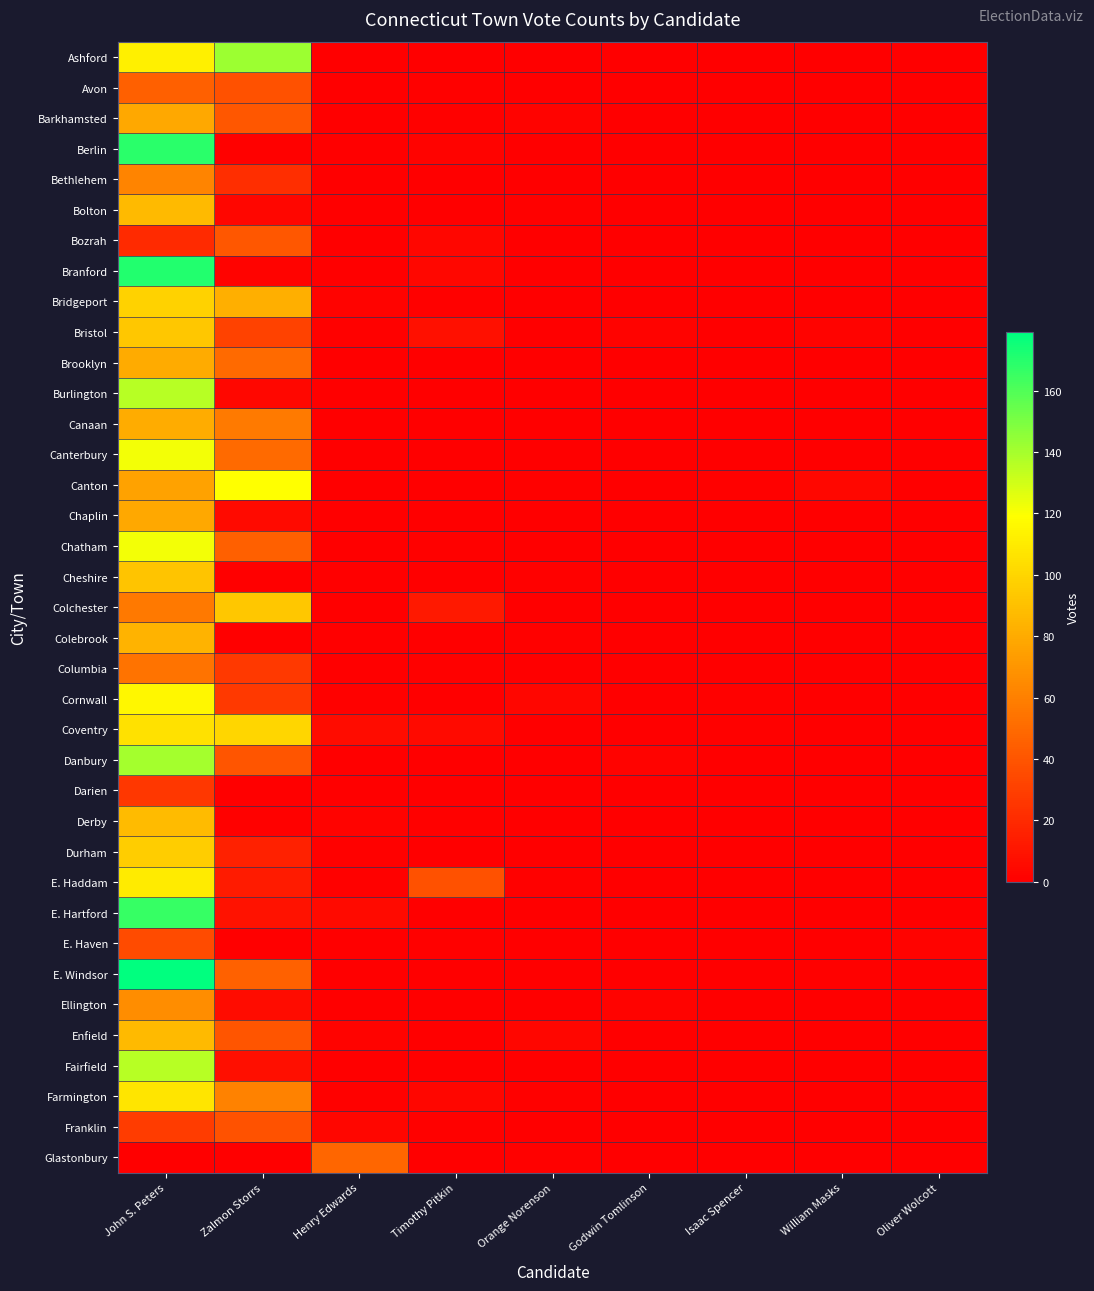

Reading left to right, list all the values displayed in this chart.

Ashford: John S. Peters=112	Zalmon Storrs=142	Henry Edwards=0	Timothy Pitkin=0	Orange Norenson=0	Godwin Tomlinson=0	Isaac Spencer=0	William Masks=0	Oliver Wolcott=0
Avon: John S. Peters=45	Zalmon Storrs=38	Henry Edwards=0	Timothy Pitkin=1	Orange Norenson=0	Godwin Tomlinson=0	Isaac Spencer=0	William Masks=0	Oliver Wolcott=0
Barkhamsted: John S. Peters=79	Zalmon Storrs=41	Henry Edwards=0	Timothy Pitkin=1	Orange Norenson=2	Godwin Tomlinson=0	Isaac Spencer=0	William Masks=0	Oliver Wolcott=0
Berlin: John S. Peters=169	Zalmon Storrs=1	Henry Edwards=0	Timothy Pitkin=2	Orange Norenson=0	Godwin Tomlinson=0	Isaac Spencer=0	William Masks=0	Oliver Wolcott=0
Bethlehem: John S. Peters=62	Zalmon Storrs=22	Henry Edwards=0	Timothy Pitkin=0	Orange Norenson=0	Godwin Tomlinson=0	Isaac Spencer=0	William Masks=0	Oliver Wolcott=0
Bolton: John S. Peters=87	Zalmon Storrs=3	Henry Edwards=0	Timothy Pitkin=0	Orange Norenson=1	Godwin Tomlinson=0	Isaac Spencer=0	William Masks=0	Oliver Wolcott=0
Bozrah: John S. Peters=20	Zalmon Storrs=41	Henry Edwards=0	Timothy Pitkin=3	Orange Norenson=0	Godwin Tomlinson=0	Isaac Spencer=0	William Masks=0	Oliver Wolcott=0
Branford: John S. Peters=171	Zalmon Storrs=2	Henry Edwards=0	Timothy Pitkin=4	Orange Norenson=0	Godwin Tomlinson=0	Isaac Spencer=0	William Masks=0	Oliver Wolcott=0
Bridgeport: John S. Peters=98	Zalmon Storrs=82	Henry Edwards=2	Timothy Pitkin=1	Orange Norenson=0	Godwin Tomlinson=0	Isaac Spencer=0	William Masks=0	Oliver Wolcott=0
Bristol: John S. Peters=93	Zalmon Storrs=31	Henry Edwards=1	Timothy Pitkin=8	Orange Norenson=0	Godwin Tomlinson=2	Isaac Spencer=0	William Masks=2	Oliver Wolcott=0
Brooklyn: John S. Peters=80	Zalmon Storrs=50	Henry Edwards=0	Timothy Pitkin=0	Orange Norenson=0	Godwin Tomlinson=0	Isaac Spencer=0	William Masks=0	Oliver Wolcott=0
Burlington: John S. Peters=136	Zalmon Storrs=4	Henry Edwards=0	Timothy Pitkin=0	Orange Norenson=0	Godwin Tomlinson=0	Isaac Spencer=0	William Masks=0	Oliver Wolcott=0
Canaan: John S. Peters=81	Zalmon Storrs=58	Henry Edwards=0	Timothy Pitkin=0	Orange Norenson=0	Godwin Tomlinson=0	Isaac Spencer=0	William Masks=0	Oliver Wolcott=0
Canterbury: John S. Peters=122	Zalmon Storrs=50	Henry Edwards=0	Timothy Pitkin=0	Orange Norenson=0	Godwin Tomlinson=0	Isaac Spencer=0	William Masks=0	Oliver Wolcott=0
Canton: John S. Peters=76	Zalmon Storrs=119	Henry Edwards=0	Timothy Pitkin=0	Orange Norenson=1	Godwin Tomlinson=0	Isaac Spencer=1	William Masks=4	Oliver Wolcott=0
Chaplin: John S. Peters=79	Zalmon Storrs=5	Henry Edwards=0	Timothy Pitkin=0	Orange Norenson=0	Godwin Tomlinson=0	Isaac Spencer=0	William Masks=0	Oliver Wolcott=0
Chatham: John S. Peters=122	Zalmon Storrs=45	Henry Edwards=0	Timothy Pitkin=1	Orange Norenson=0	Godwin Tomlinson=0	Isaac Spencer=0	William Masks=0	Oliver Wolcott=0
Cheshire: John S. Peters=92	Zalmon Storrs=0	Henry Edwards=0	Timothy Pitkin=0	Orange Norenson=1	Godwin Tomlinson=0	Isaac Spencer=0	William Masks=0	Oliver Wolcott=0
Colchester: John S. Peters=57	Zalmon Storrs=93	Henry Edwards=0	Timothy Pitkin=12	Orange Norenson=0	Godwin Tomlinson=0	Isaac Spencer=0	William Masks=0	Oliver Wolcott=0
Colebrook: John S. Peters=84	Zalmon Storrs=0	Henry Edwards=0	Timothy Pitkin=0	Orange Norenson=1	Godwin Tomlinson=0	Isaac Spencer=0	William Masks=0	Oliver Wolcott=0
Columbia: John S. Peters=54	Zalmon Storrs=27	Henry Edwards=0	Timothy Pitkin=1	Orange Norenson=0	Godwin Tomlinson=0	Isaac Spencer=0	William Masks=0	Oliver Wolcott=0
Cornwall: John S. Peters=116	Zalmon Storrs=27	Henry Edwards=1	Timothy Pitkin=0	Orange Norenson=3	Godwin Tomlinson=0	Isaac Spencer=1	William Masks=0	Oliver Wolcott=0
Coventry: John S. Peters=105	Zalmon Storrs=100	Henry Edwards=6	Timothy Pitkin=5	Orange Norenson=0	Godwin Tomlinson=0	Isaac Spencer=1	William Masks=0	Oliver Wolcott=0
Danbury: John S. Peters=140	Zalmon Storrs=40	Henry Edwards=0	Timothy Pitkin=0	Orange Norenson=0	Godwin Tomlinson=2	Isaac Spencer=0	William Masks=0	Oliver Wolcott=0
Darien: John S. Peters=26	Zalmon Storrs=0	Henry Edwards=0	Timothy Pitkin=0	Orange Norenson=0	Godwin Tomlinson=0	Isaac Spencer=0	William Masks=0	Oliver Wolcott=0
Derby: John S. Peters=88	Zalmon Storrs=1	Henry Edwards=2	Timothy Pitkin=1	Orange Norenson=0	Godwin Tomlinson=0	Isaac Spencer=0	William Masks=0	Oliver Wolcott=0
Durham: John S. Peters=96	Zalmon Storrs=16	Henry Edwards=1	Timothy Pitkin=0	Orange Norenson=0	Godwin Tomlinson=0	Isaac Spencer=0	William Masks=0	Oliver Wolcott=0
E. Haddam: John S. Peters=110	Zalmon Storrs=13	Henry Edwards=1	Timothy Pitkin=38	Orange Norenson=1	Godwin Tomlinson=0	Isaac Spencer=0	William Masks=0	Oliver Wolcott=0
E. Hartford: John S. Peters=166	Zalmon Storrs=9	Henry Edwards=5	Timothy Pitkin=0	Orange Norenson=0	Godwin Tomlinson=0	Isaac Spencer=0	William Masks=0	Oliver Wolcott=0
E. Haven: John S. Peters=35	Zalmon Storrs=0	Henry Edwards=0	Timothy Pitkin=1	Orange Norenson=0	Godwin Tomlinson=0	Isaac Spencer=0	William Masks=0	Oliver Wolcott=2
E. Windsor: John S. Peters=179	Zalmon Storrs=46	Henry Edwards=0	Timothy Pitkin=0	Orange Norenson=0	Godwin Tomlinson=0	Isaac Spencer=0	William Masks=1	Oliver Wolcott=0
Ellington: John S. Peters=66	Zalmon Storrs=6	Henry Edwards=0	Timothy Pitkin=0	Orange Norenson=0	Godwin Tomlinson=2	Isaac Spencer=0	William Masks=0	Oliver Wolcott=0
Enfield: John S. Peters=87	Zalmon Storrs=40	Henry Edwards=2	Timothy Pitkin=0	Orange Norenson=3	Godwin Tomlinson=0	Isaac Spencer=0	William Masks=0	Oliver Wolcott=0
Fairfield: John S. Peters=136	Zalmon Storrs=7	Henry Edwards=0	Timothy Pitkin=0	Orange Norenson=0	Godwin Tomlinson=0	Isaac Spencer=0	William Masks=0	Oliver Wolcott=0
Farmington: John S. Peters=107	Zalmon Storrs=61	Henry Edwards=1	Timothy Pitkin=3	Orange Norenson=1	Godwin Tomlinson=0	Isaac Spencer=0	William Masks=0	Oliver Wolcott=1
Franklin: John S. Peters=28	Zalmon Storrs=39	Henry Edwards=3	Timothy Pitkin=1	Orange Norenson=0	Godwin Tomlinson=0	Isaac Spencer=0	William Masks=0	Oliver Wolcott=0
Glastonbury: John S. Peters=0	Zalmon Storrs=0	Henry Edwards=48	Timothy Pitkin=0	Orange Norenson=1	Godwin Tomlinson=0	Isaac Spencer=0	William Masks=0	Oliver Wolcott=0